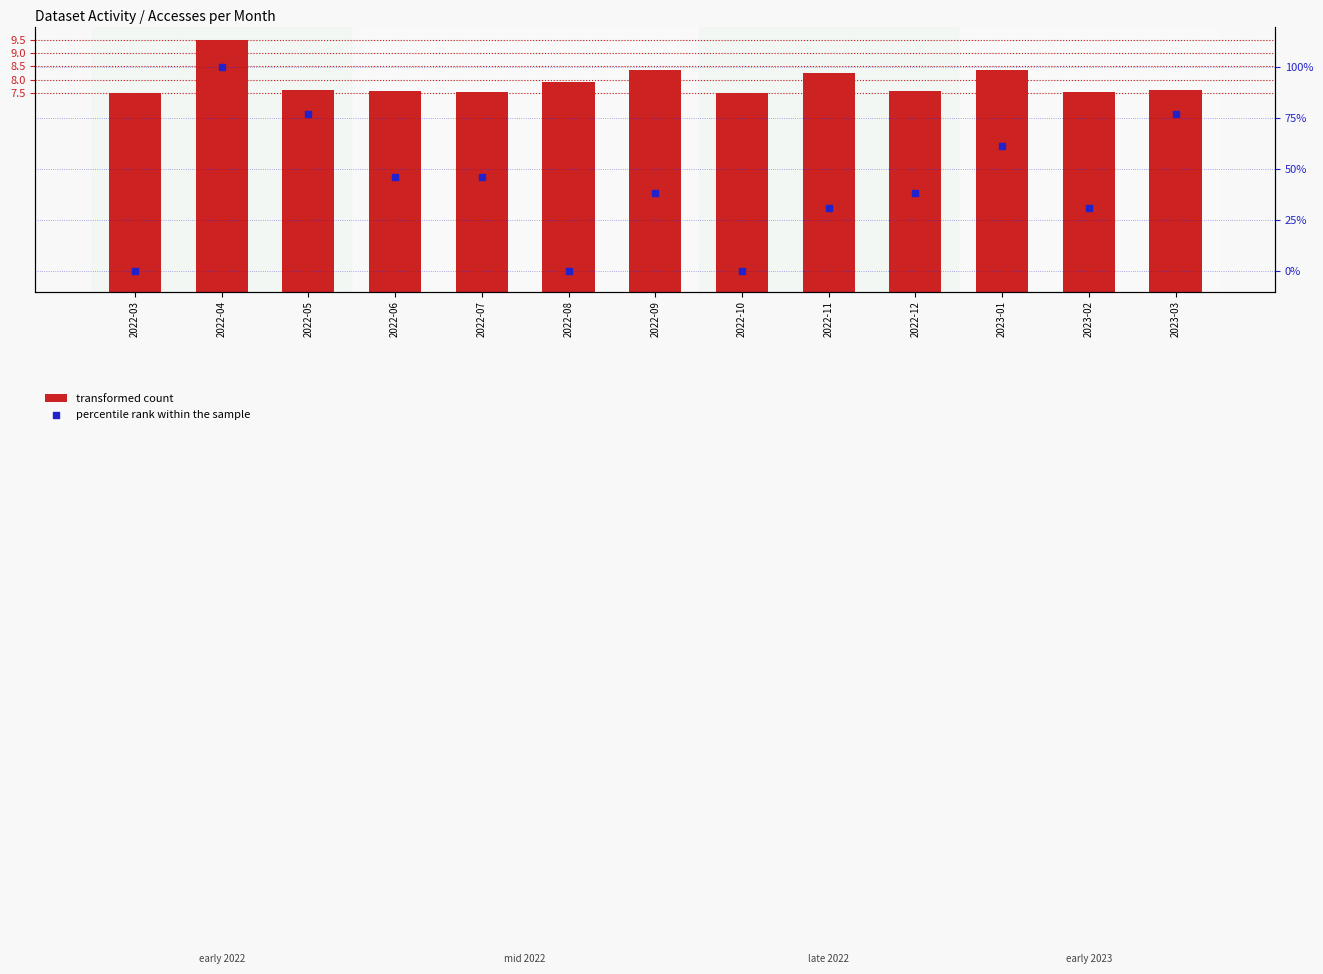

At which category is the sum across all series the highest?

2022-04